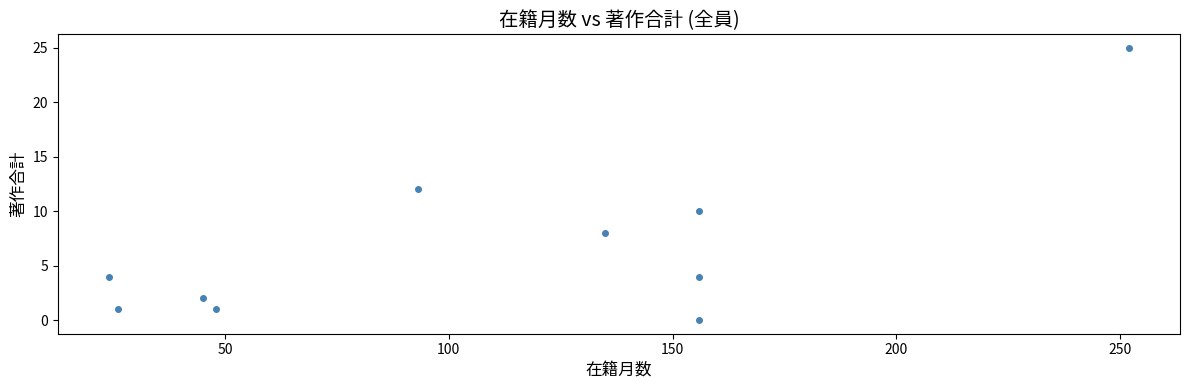

What is the average Y value?

7